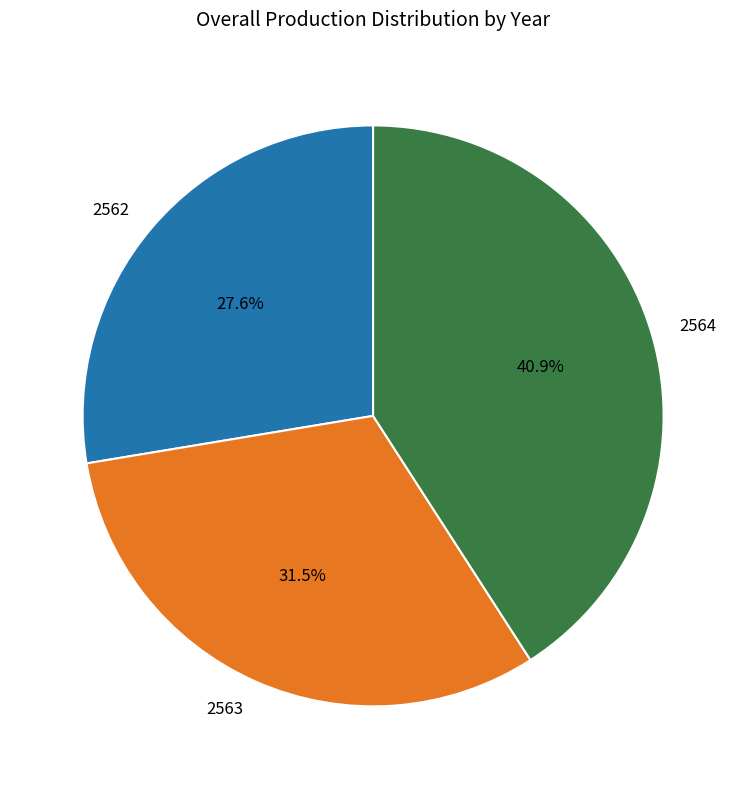

To the nearest percent, what is the difference between the 2564 and 2562 slice percentages?

13%